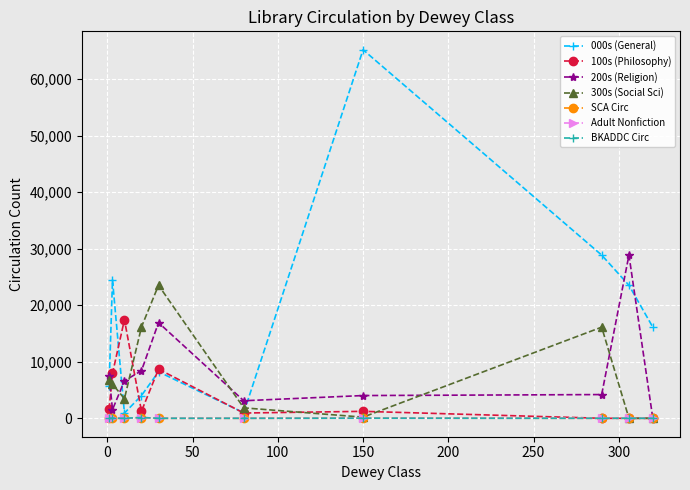

Which series ends up on top after the final intersection of 200s (Religion) and 000s (General)?

000s (General)